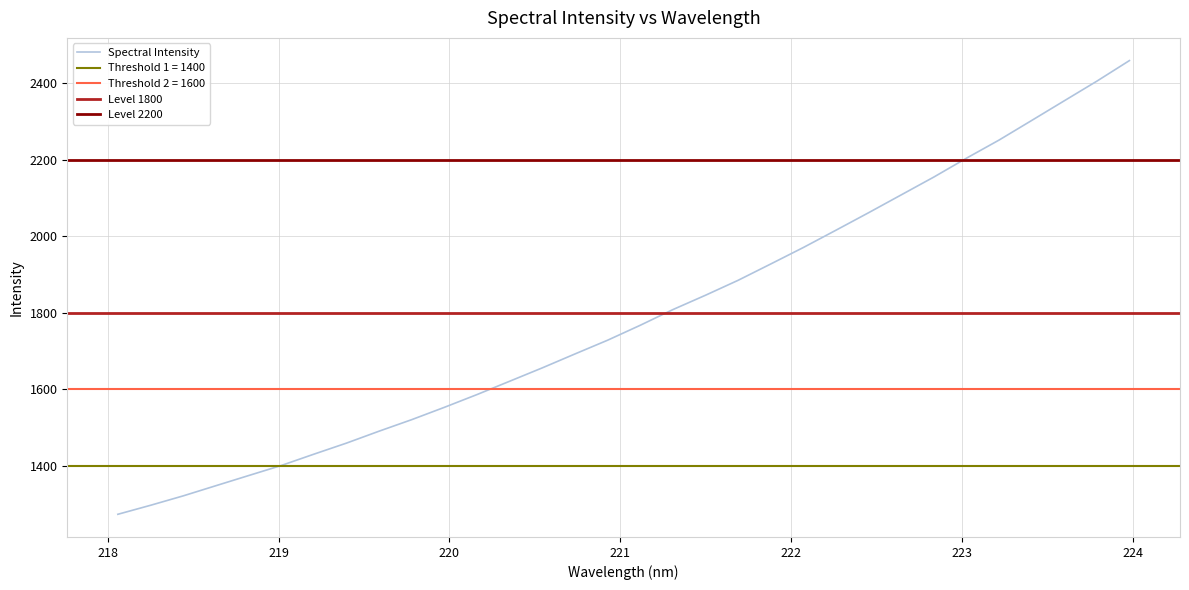

How many values are below 1767?

16